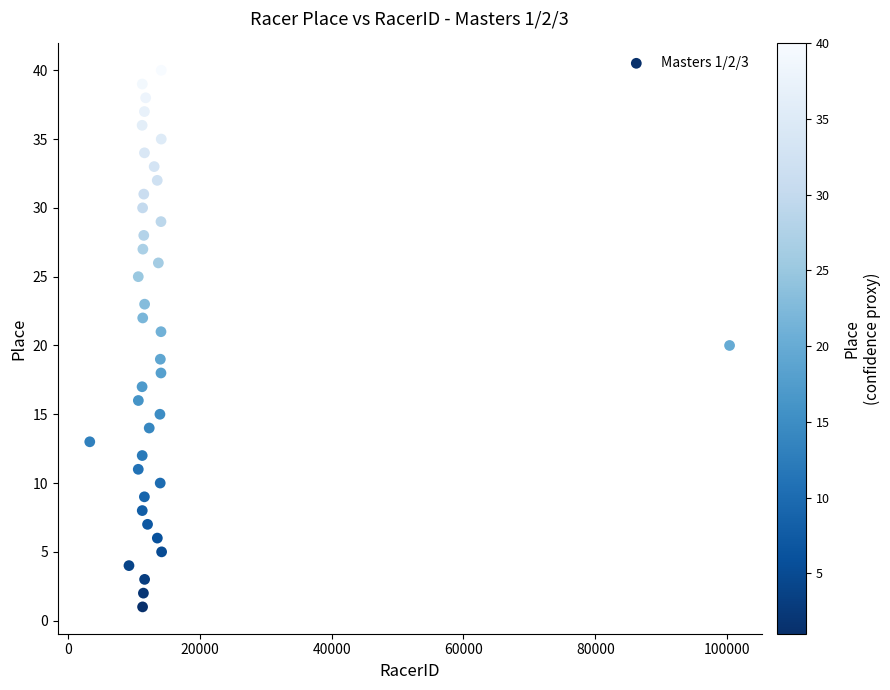

What is the range of Y values (max minus min)?

39